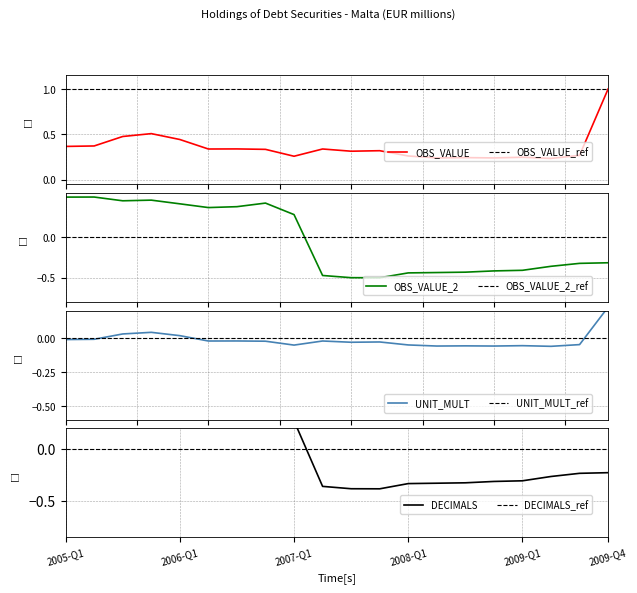

Which series has the largest total across all categories?

OBS_VALUE